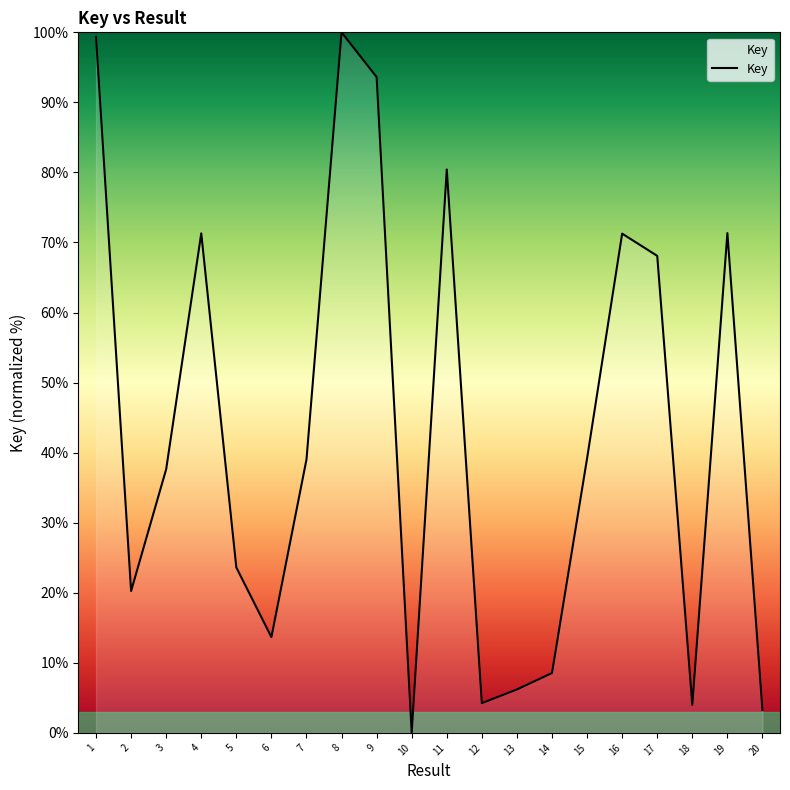

Does the chart have visible grid lines?

No